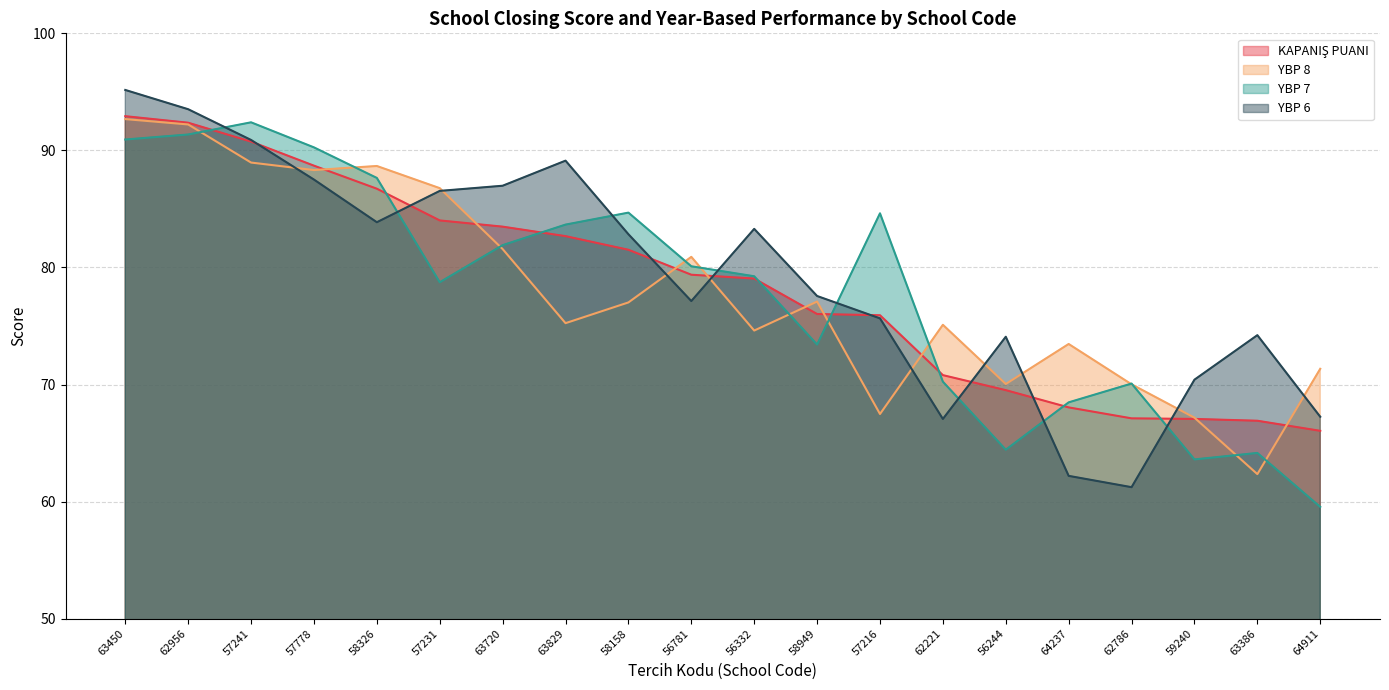

Reading right to left, what are all the values shown in this chart?

KAPANIŞ PUANI: 66.0	66.9	67.1	67.1	68.0	69.5	70.8	75.9	76.0	79.1	79.4	81.5	82.7	83.5	84.0	86.7	88.7	90.7	92.4	92.9
YBP 8: 71.3	62.3	67.2	70.0	73.5	70.0	75.1	67.5	77.1	74.6	80.9	77.0	75.2	81.6	86.8	88.7	88.3	89.0	92.2	92.7
YBP 7: 59.5	64.2	63.6	70.1	68.5	64.4	70.2	84.6	73.4	79.2	80.1	84.7	83.7	81.9	78.7	87.6	90.3	92.4	91.4	90.9
YBP 6: 67.2	74.2	70.4	61.2	62.2	74.1	67.1	75.7	77.6	83.3	77.1	82.8	89.1	87.0	86.5	83.9	87.5	90.9	93.5	95.2